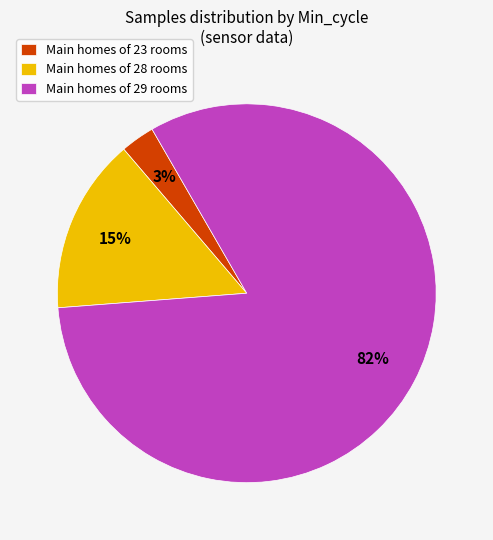

Is the sum of Main homes of 23 rooms and Main homes of 28 rooms greater than half?

No